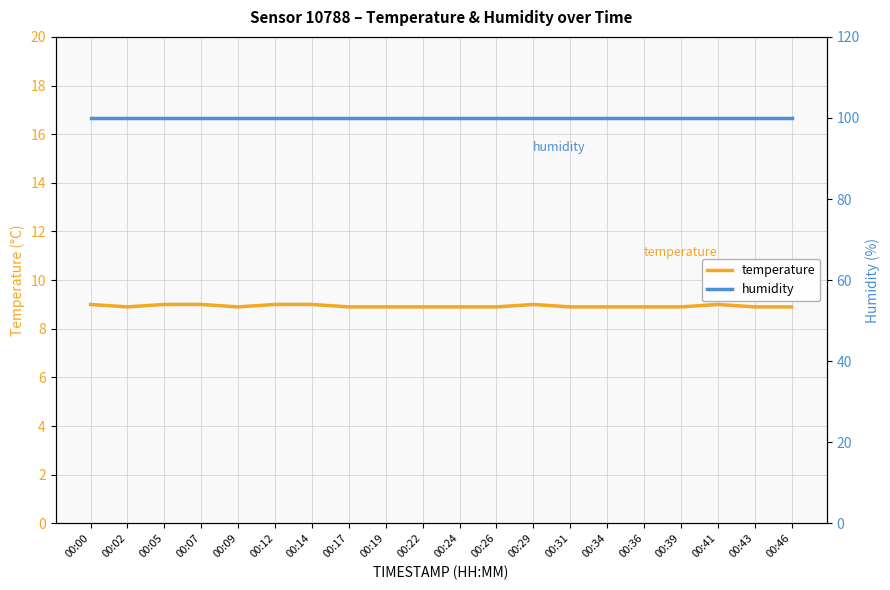

True or false: humidity and temperature intersect in this chart.

False